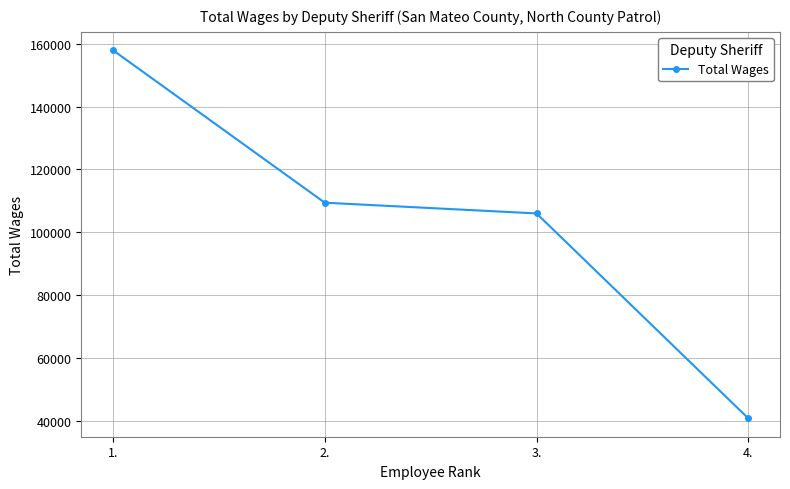

Reading left to right, list all the values displayed in this chart.

1.=158000	2.=109416	3.=106000	4.=40697